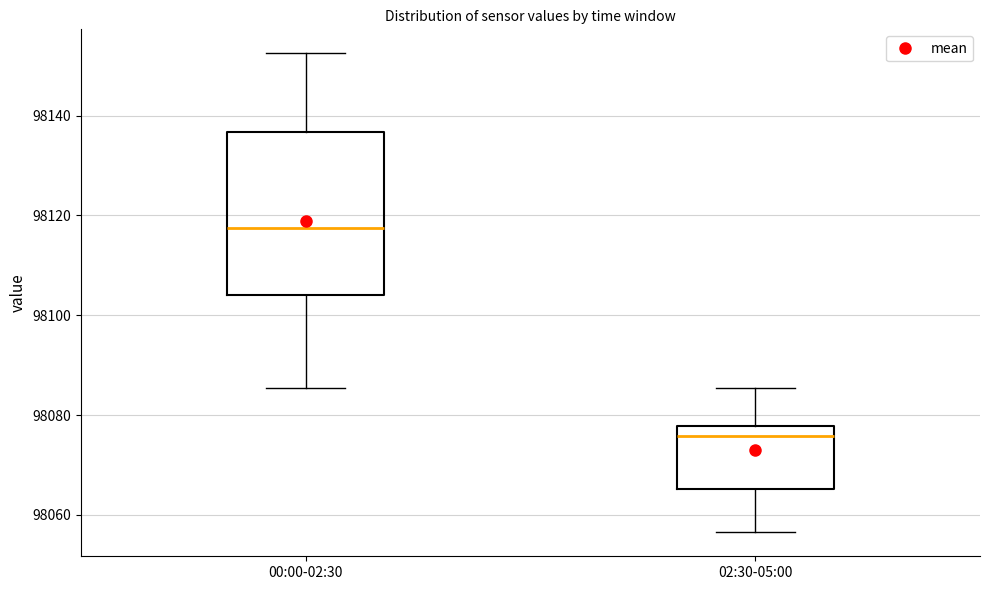

Where does the lower whisker of the box for 02:30-05:00 end on the y-axis? The values are not printed on the chart, so give them approximately, as read against the axis.

98056